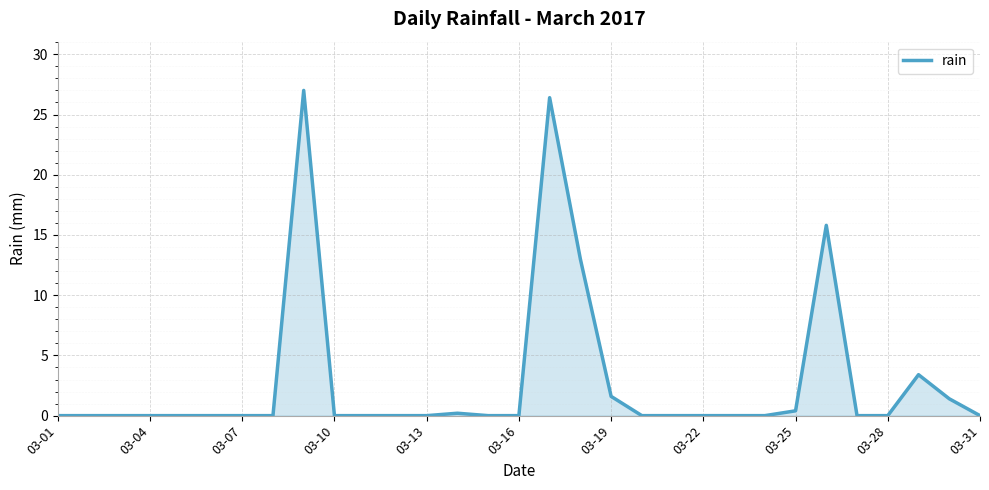

What is the difference between the maximum and minimum values?

27.0